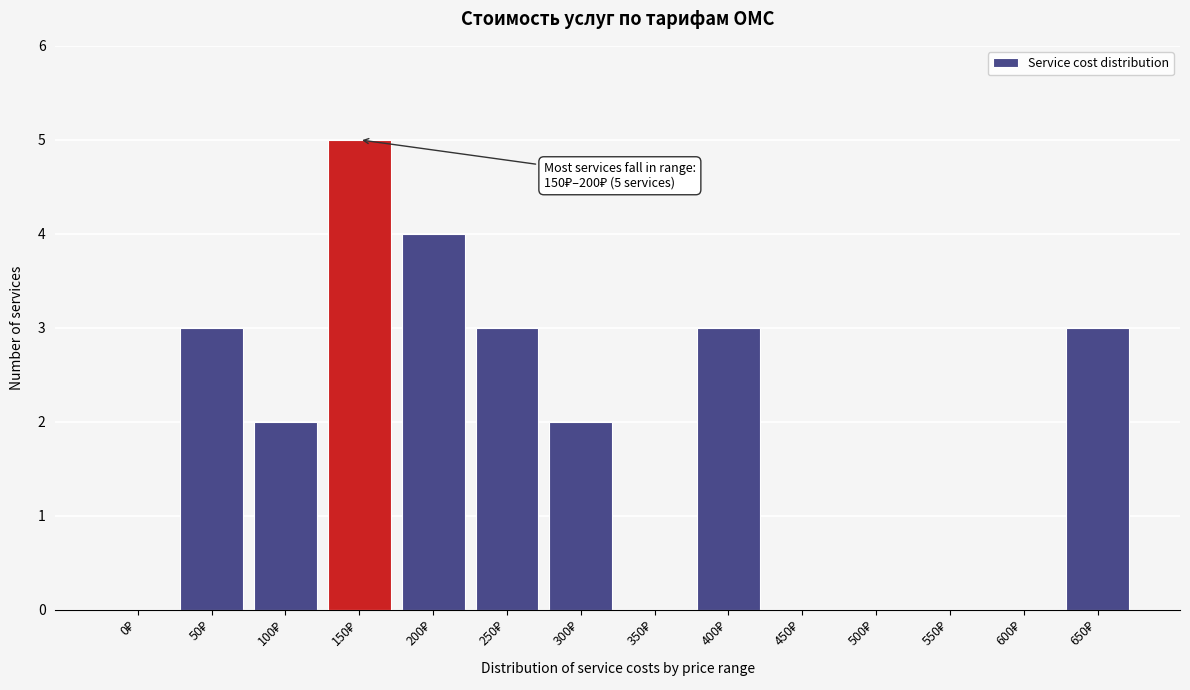

What is the maximum value shown in the chart?

5